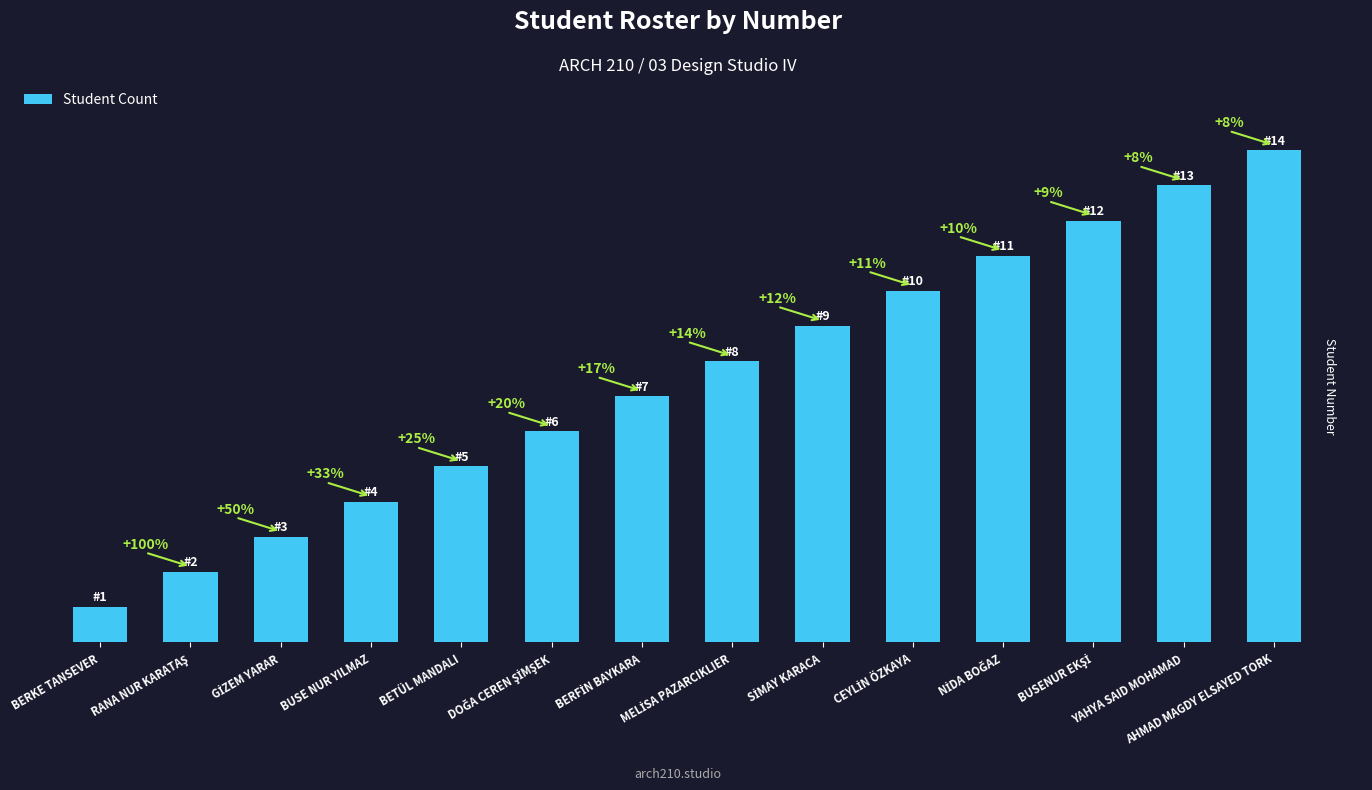

Which has a higher value, MELİSA PAZARCIKLIER or BERFİN BAYKARA?

MELİSA PAZARCIKLIER